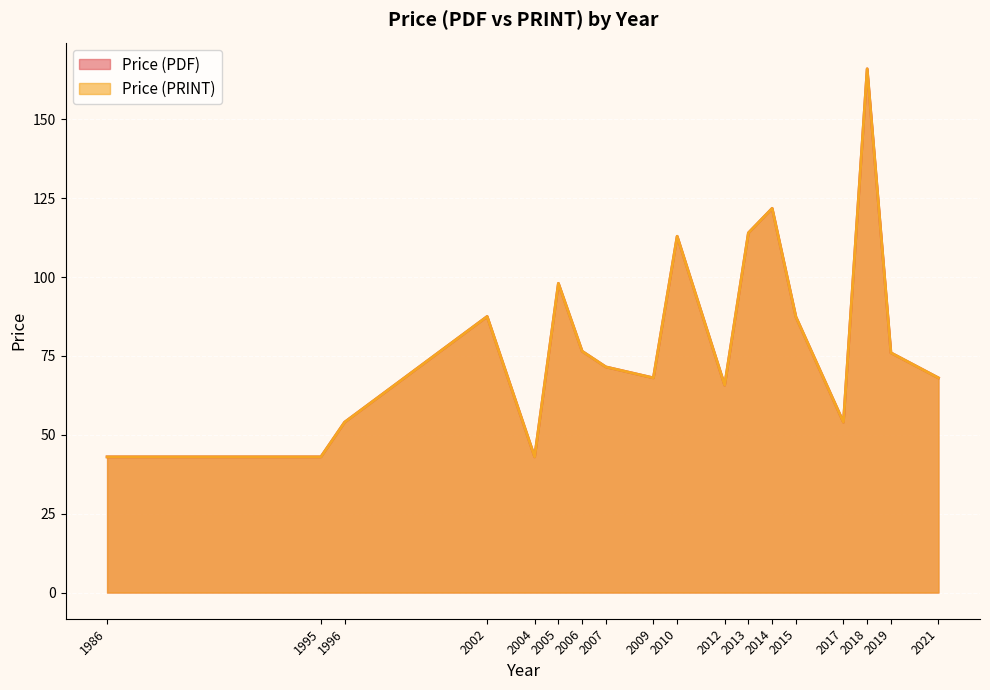

What is the total value across all series at 1995?

86.0